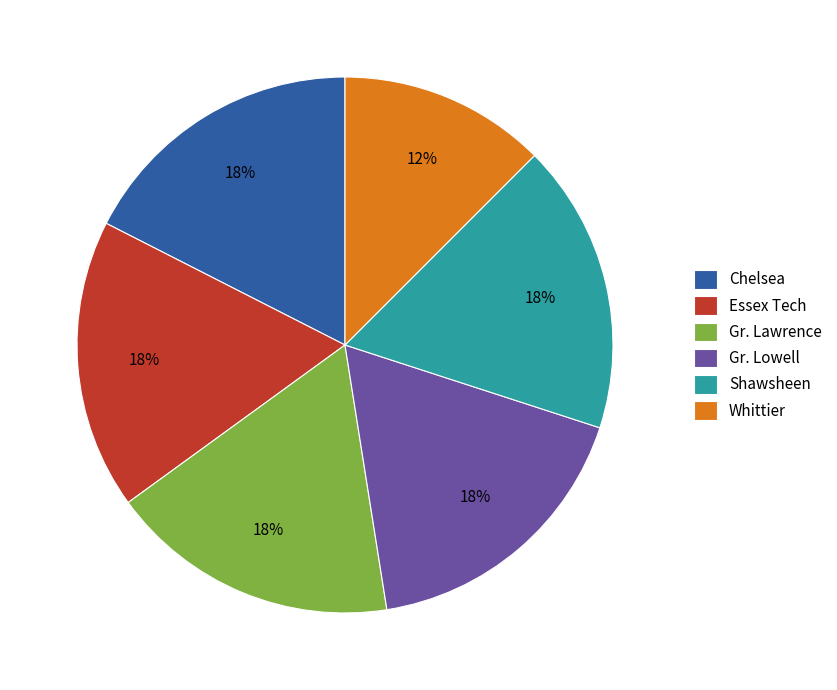

True or false: Whittier accounts for 12% of the total.

True